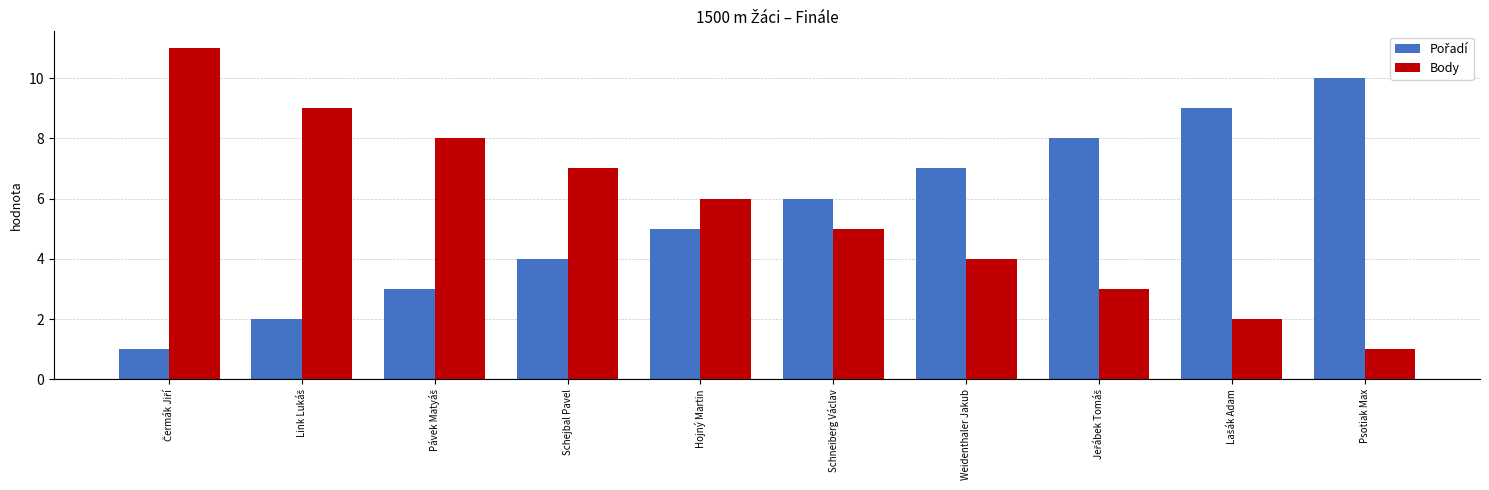

What is the maximum value for Body?

11